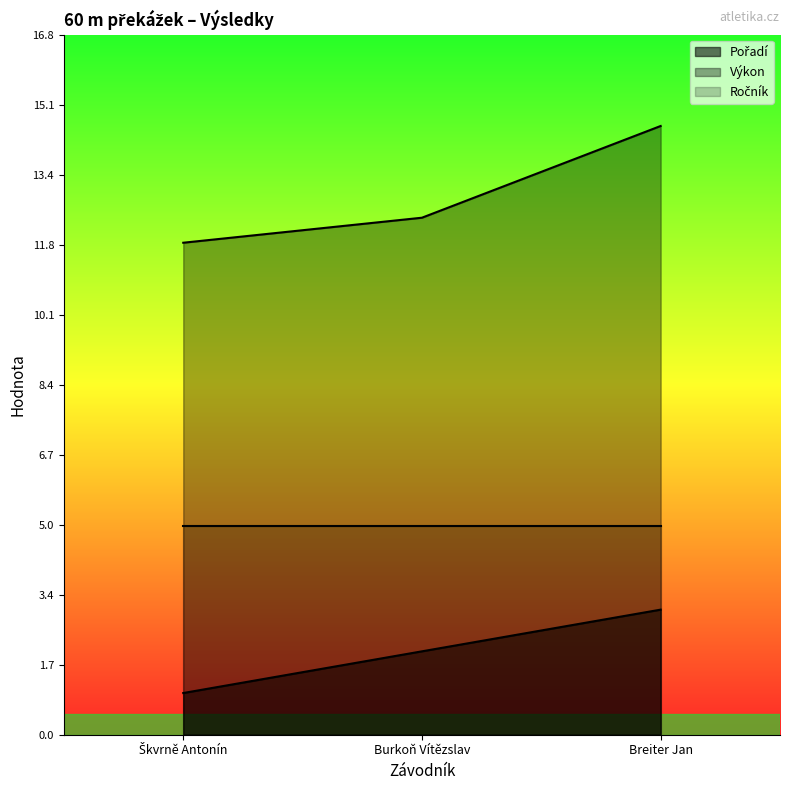

How many values in the Výkon series exceed 12?

2